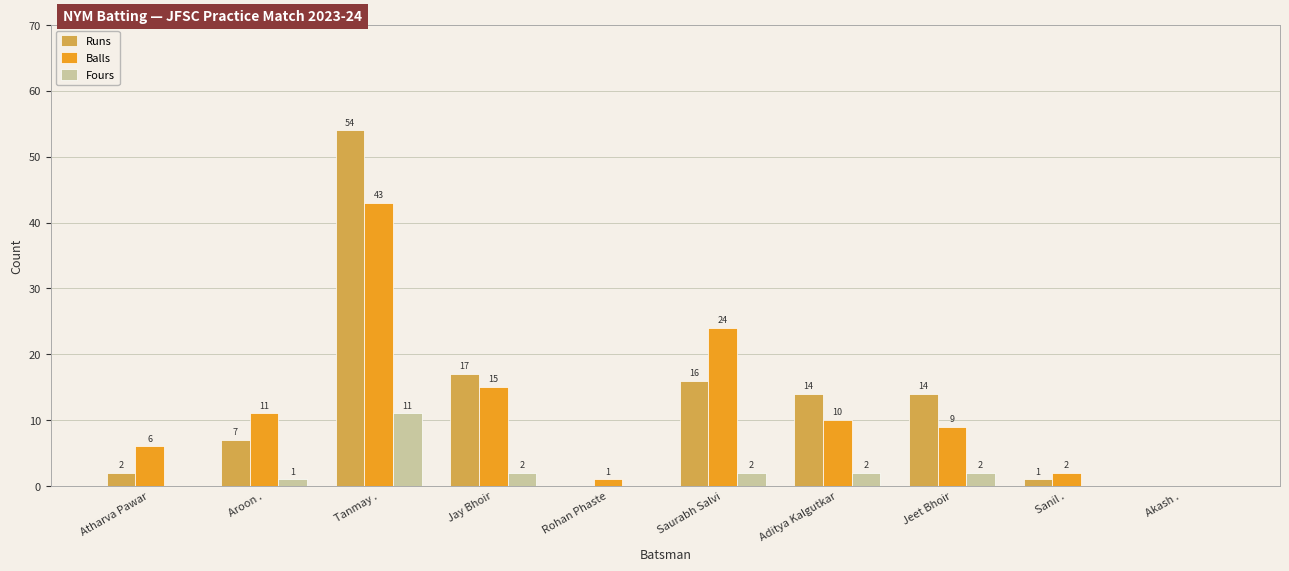

What is the maximum value shown in the chart?

54